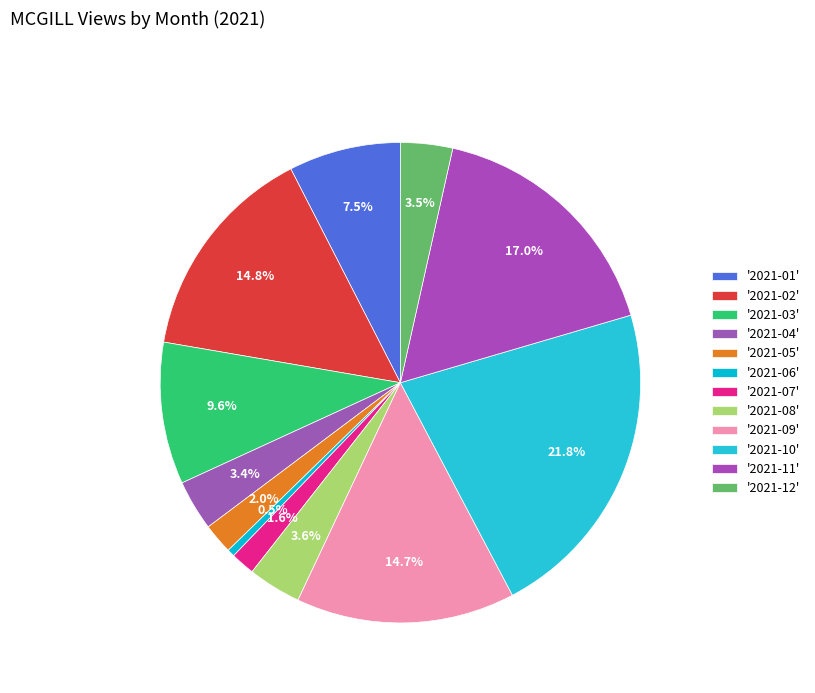

Which slice is the largest?

2021-10